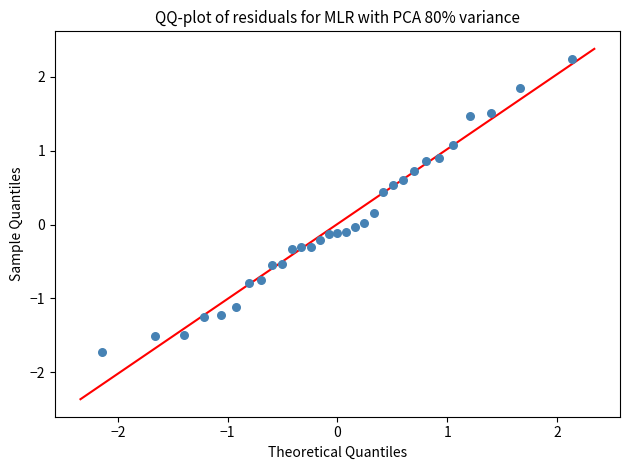

What is the range of X values (max minus min)?

4.3